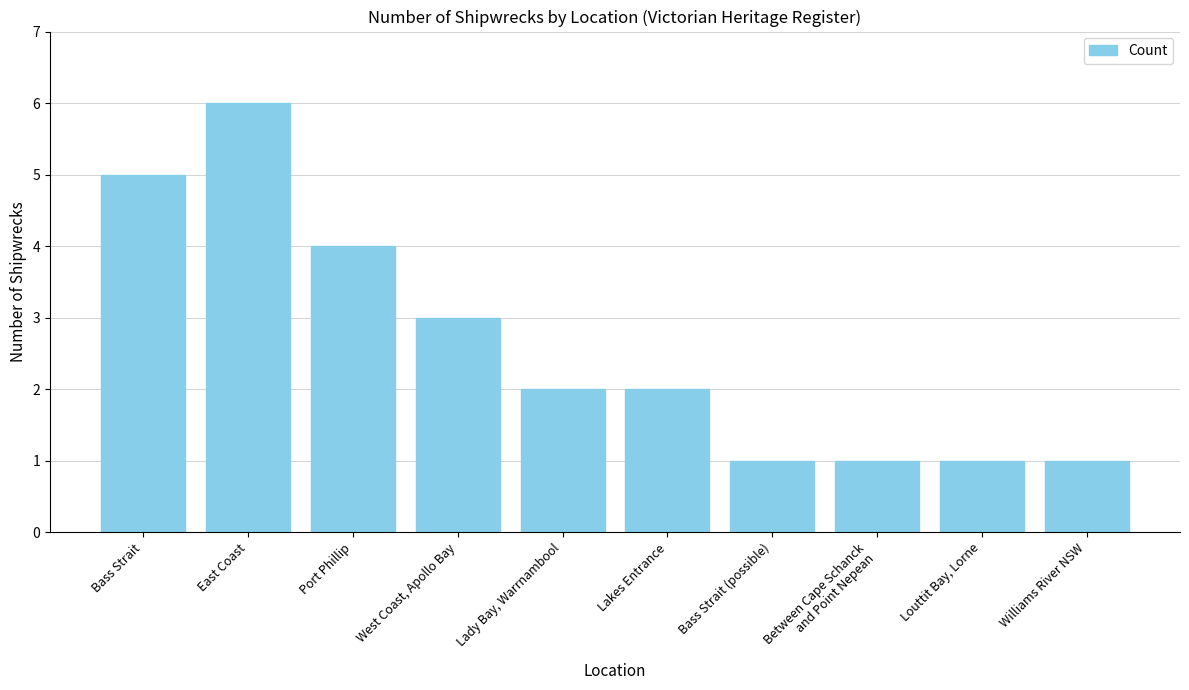

What is the label of the 4th bar from the right?

Bass Strait (possible)